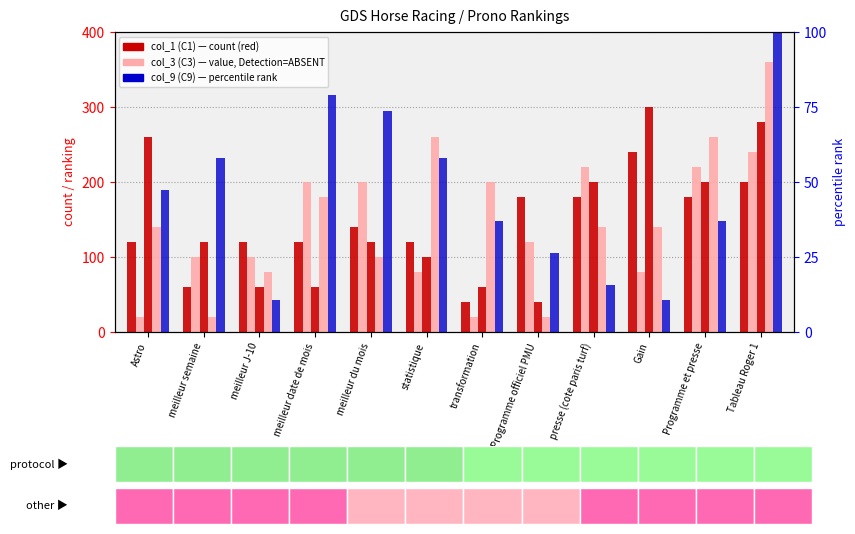

How many groups of bars are there?

12